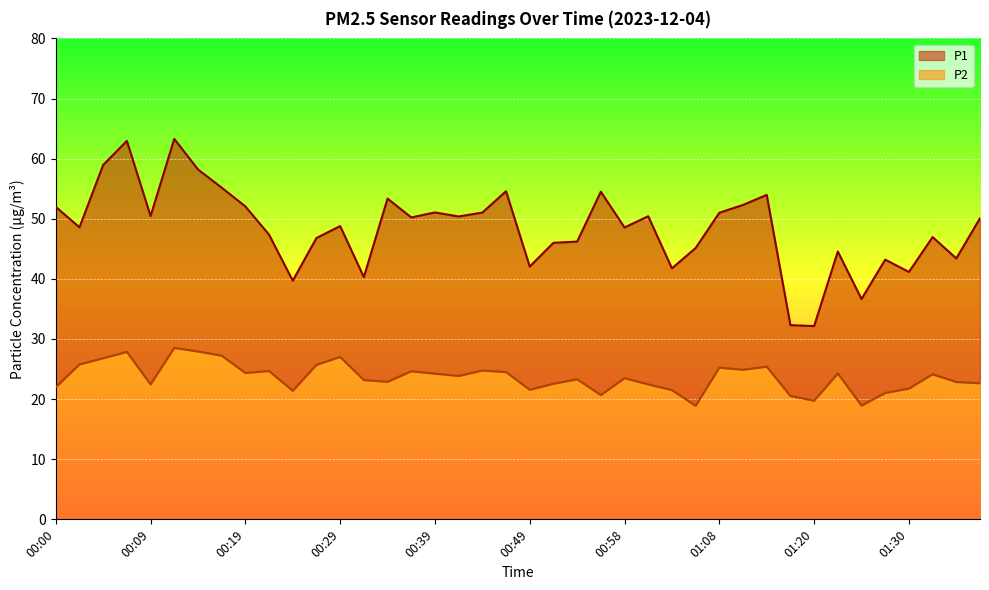

In P2, how many points are lower than both neighbors (excluding endpoints)?

11